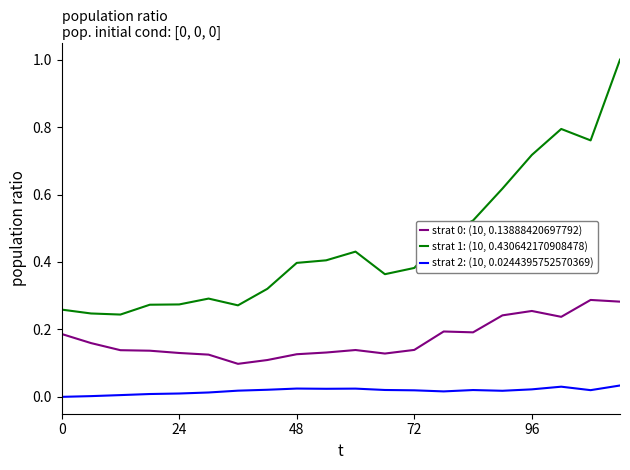

At how many categories does at least one series exceed 0?

20